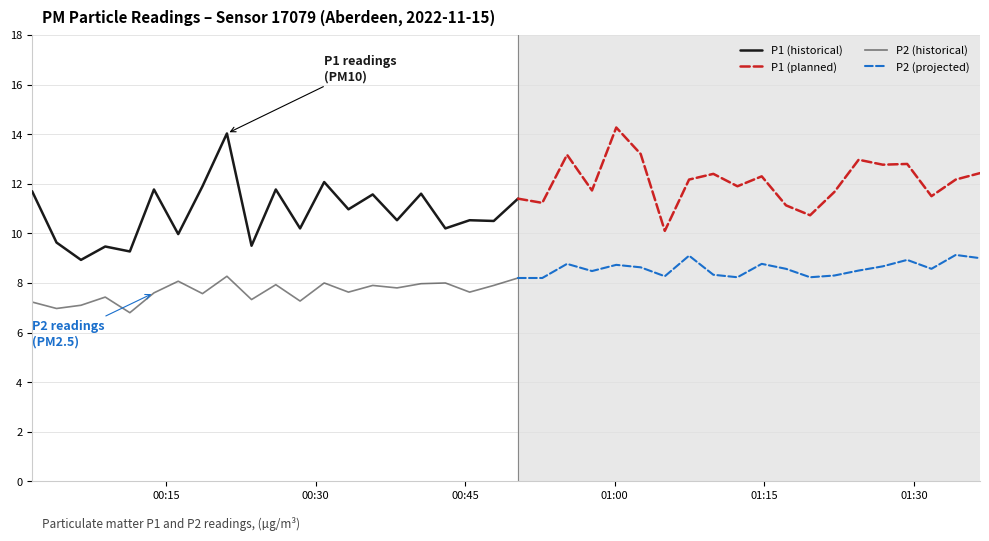

Which series has the largest total across all categories?

P1